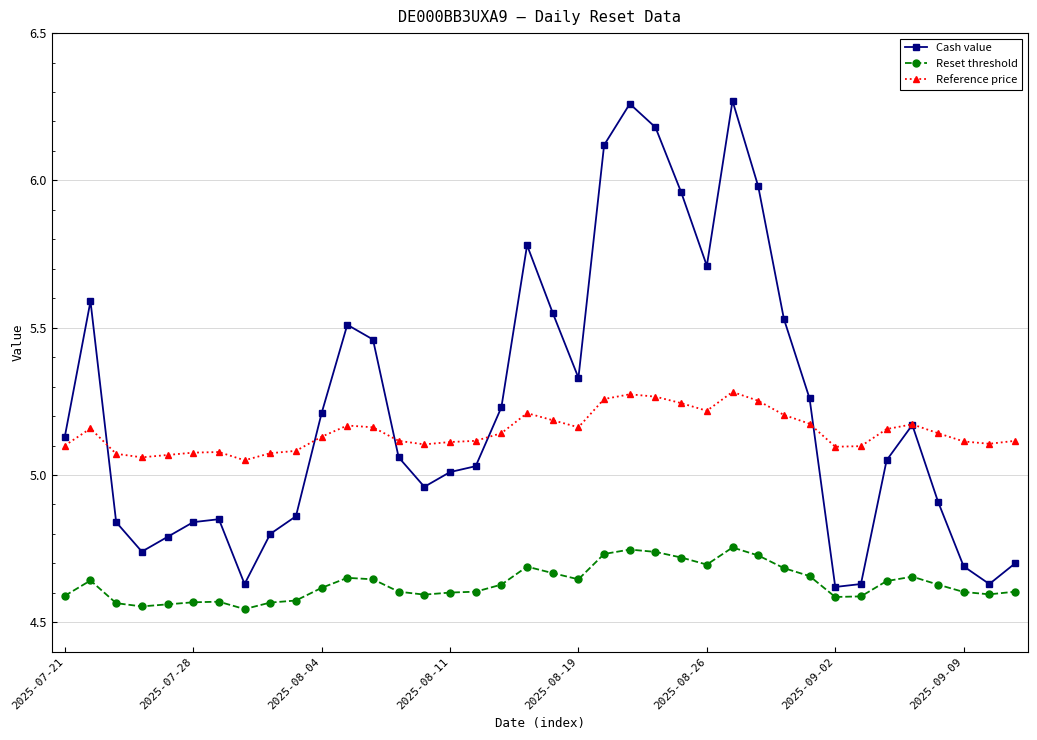

Rank the series by their maximum value, from highest to lowest.

Cash value, Reference price, Reset threshold